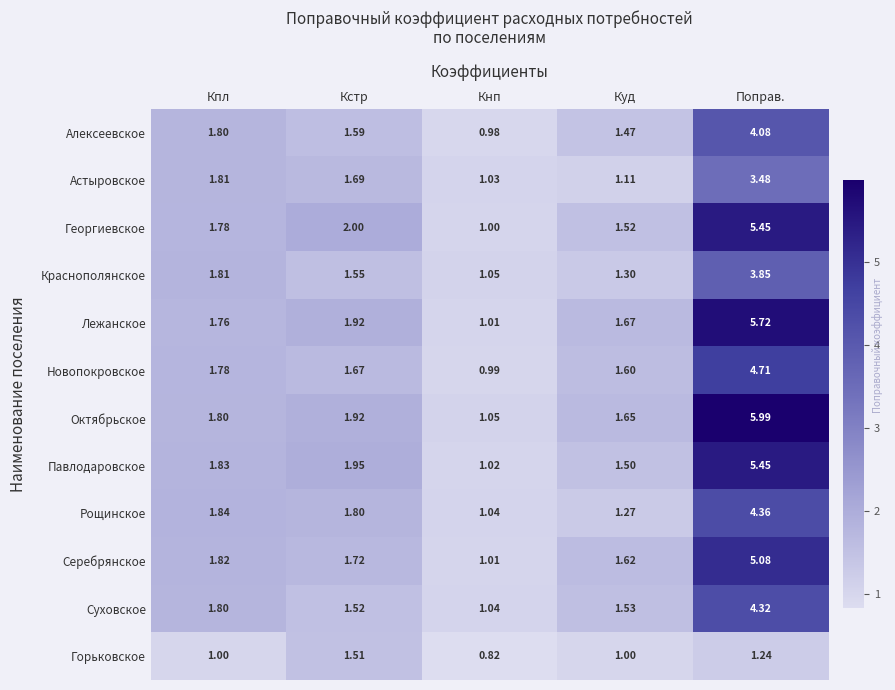

Which series has the widest spread of values?

Октябрьское